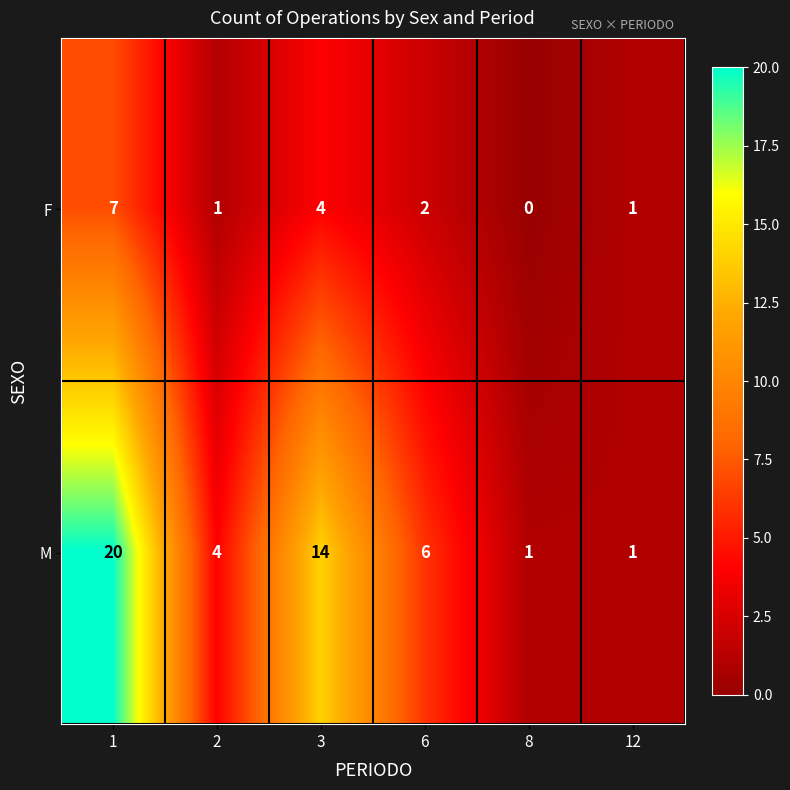

What is the sum of all M values?

46